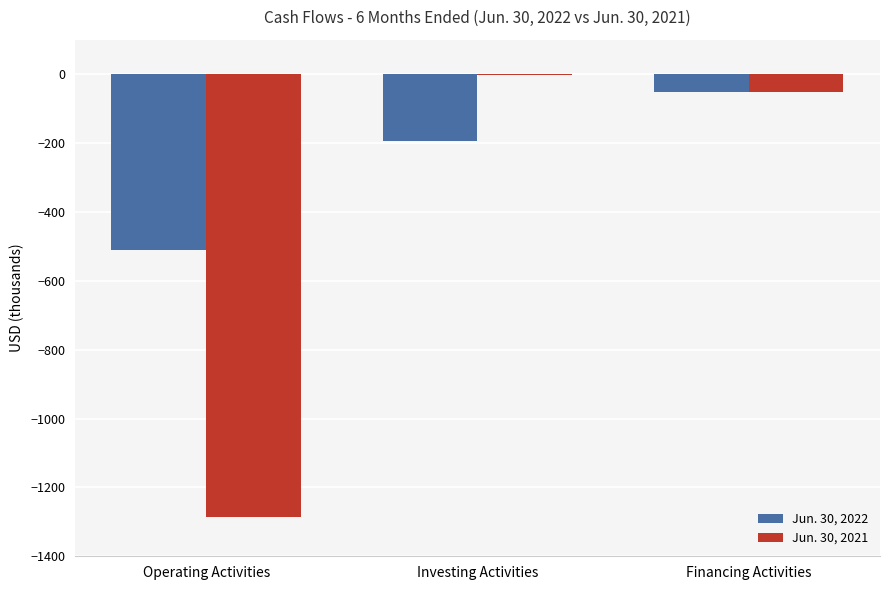

Reading left to right, list all the values displayed in this chart.

Jun. 30, 2022: Operating Activities=-511	Investing Activities=-195	Financing Activities=-51
Jun. 30, 2021: Operating Activities=-1286	Investing Activities=-3	Financing Activities=-51